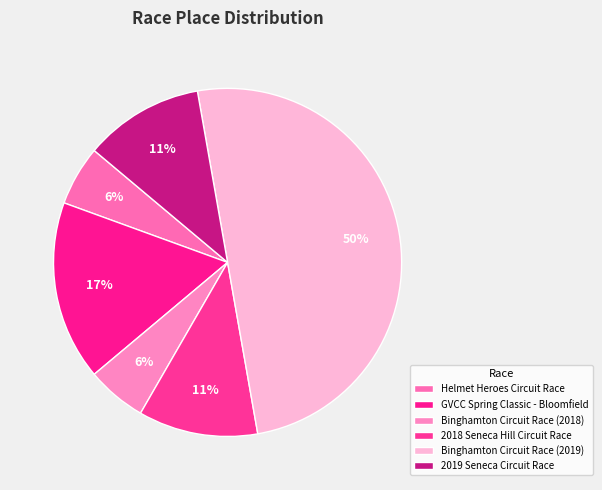

What is the change in value from GVCC Spring Classic - Bloomfield to 2018 Seneca Hill Circuit Race?

-1